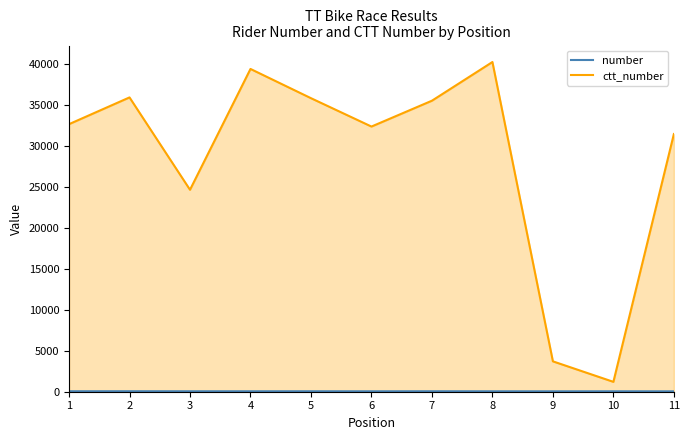

Where is ctt_number nearest to the value 20737?

3